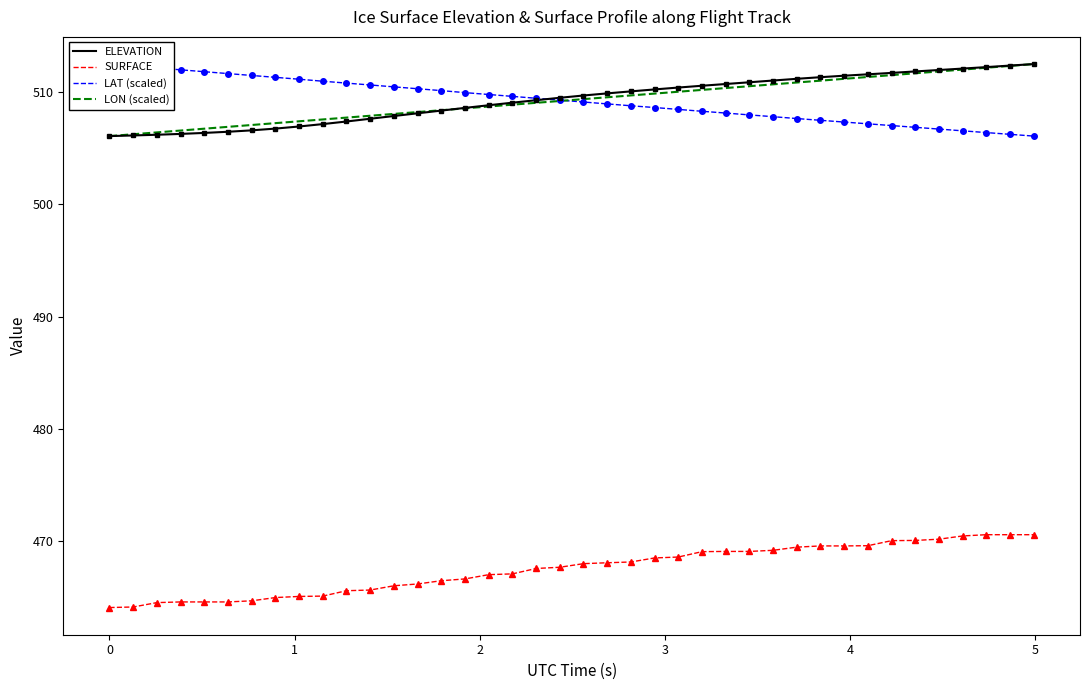

At how many categories does at least one series exceed 482?

40